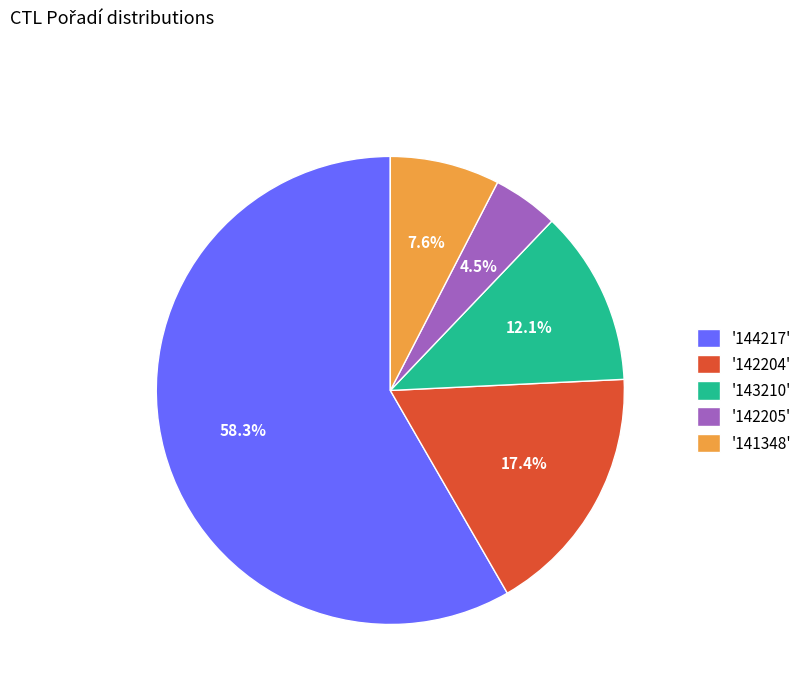

Is the sum of '143210' and '141348' greater than half?

No